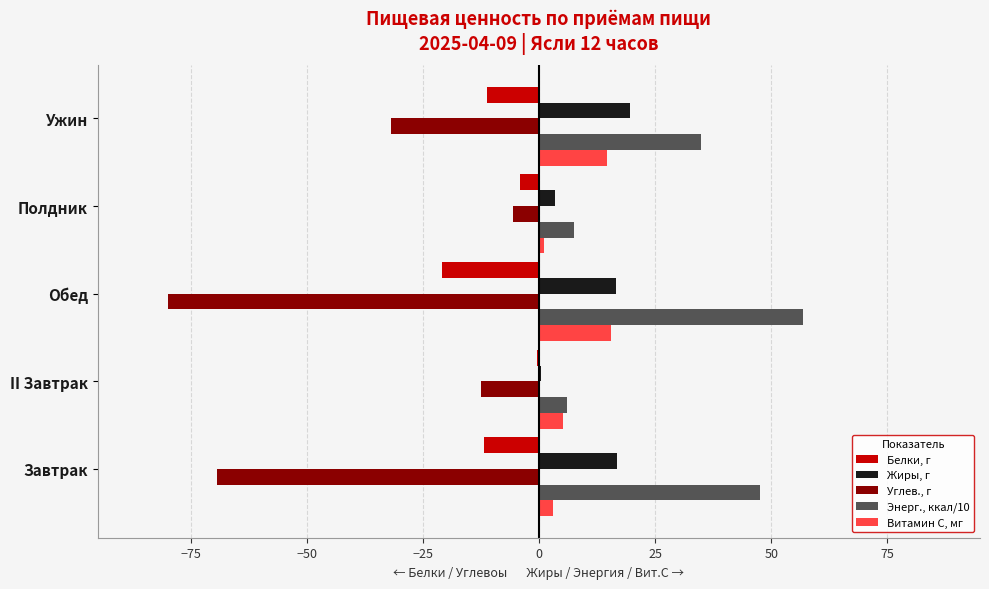

How many data points in Энерг., ккал/10 are above 34?

3